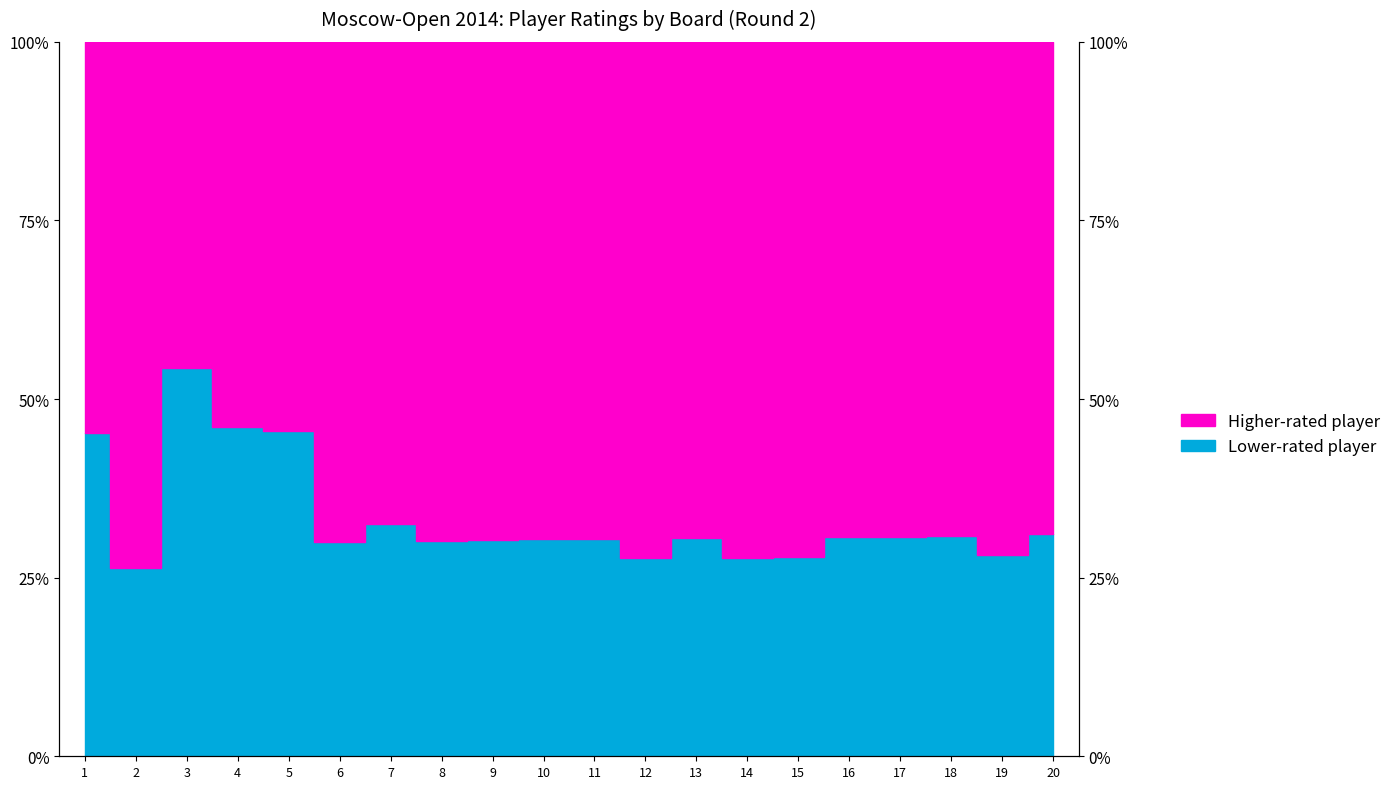

Where does the data first go above 30?

1